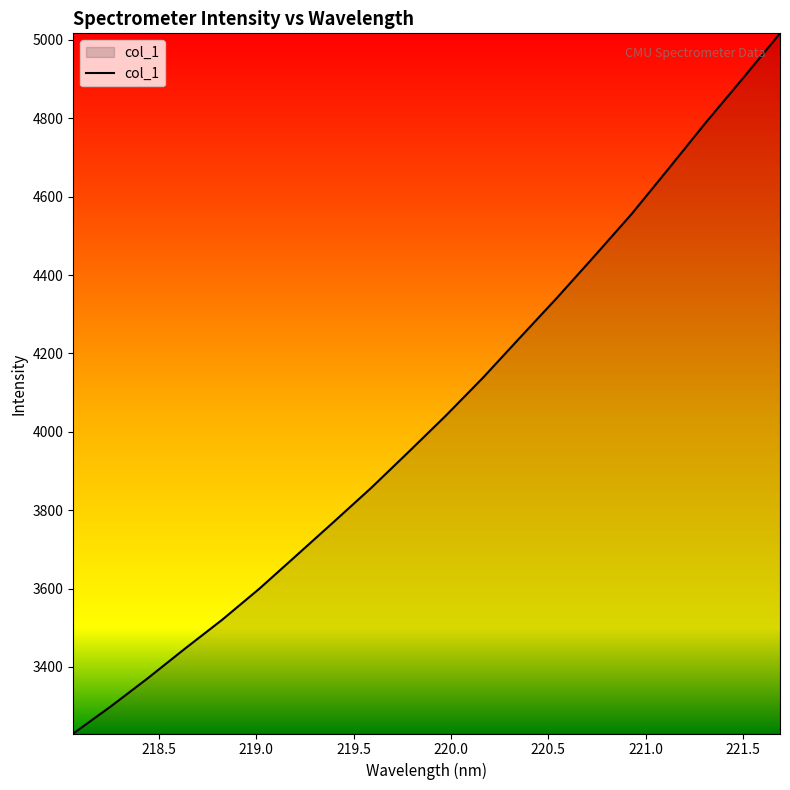

How many lines are shown in the chart?

1